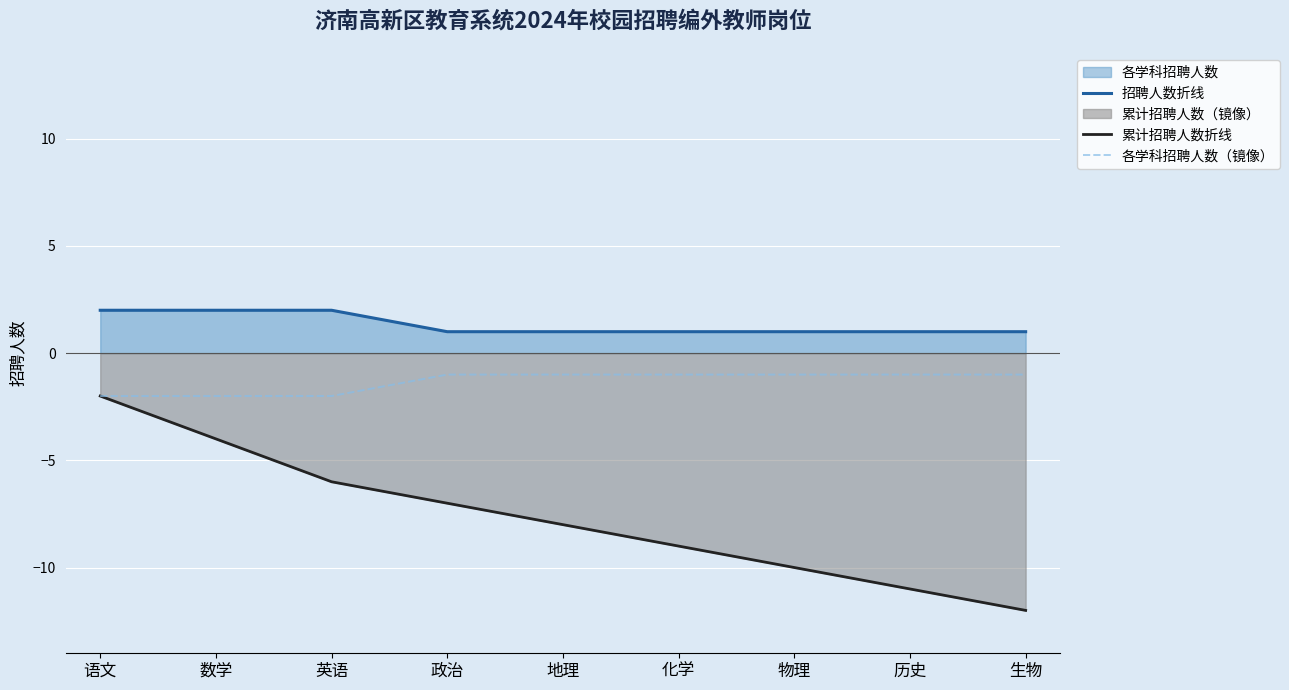

Which series has the largest range (max minus min)?

累计招聘人数折线